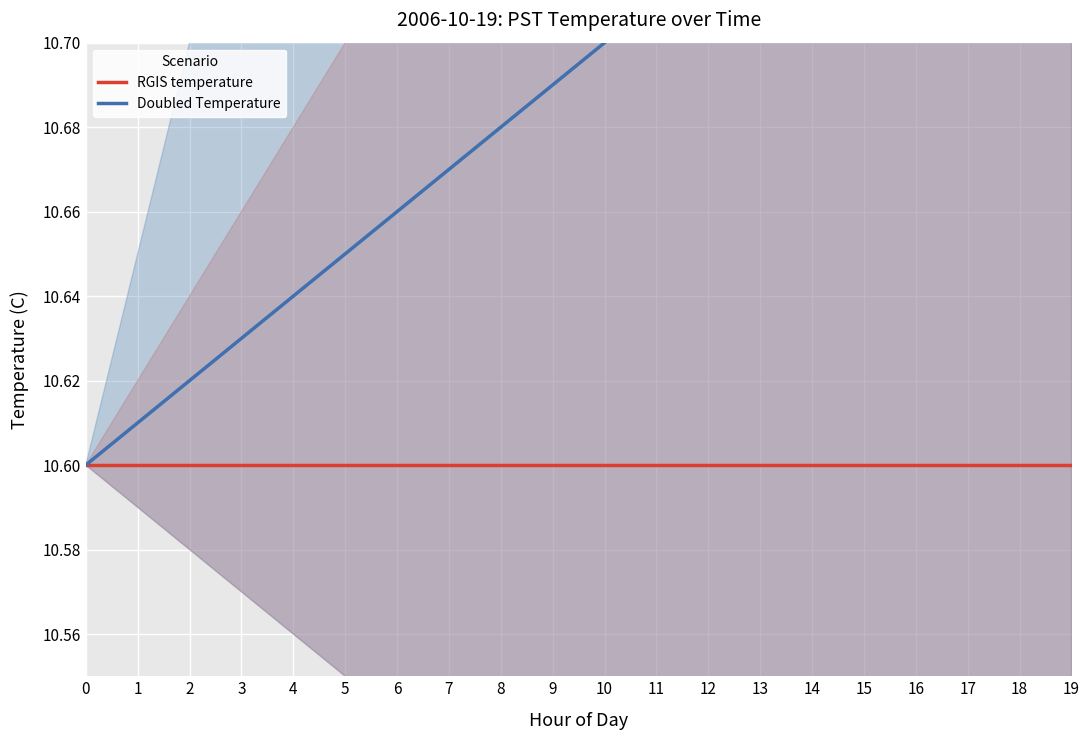

Reading right to left, extract all data points from this chart.

RGIS temperature: 10.6	10.6	10.6	10.6	10.6	10.6	10.6	10.6	10.6	10.6	10.6	10.6	10.6	10.6	10.6	10.6	10.6	10.6	10.6	10.6
Doubled Temperature: 10.8	10.8	10.8	10.8	10.8	10.7	10.7	10.7	10.7	10.7	10.7	10.7	10.7	10.7	10.7	10.6	10.6	10.6	10.6	10.6